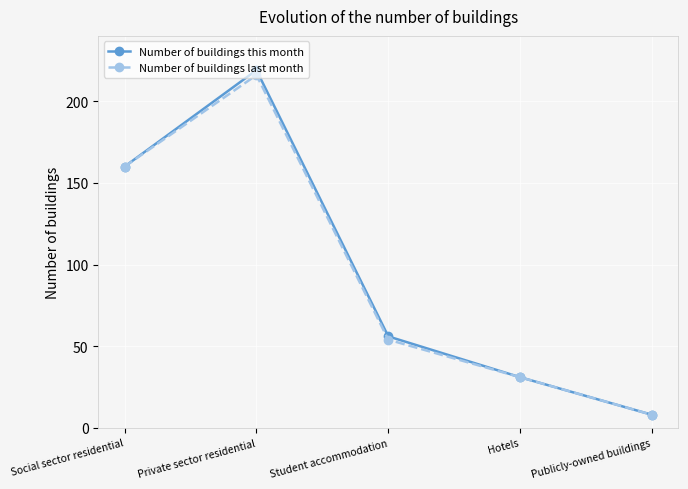

What is the average value of the Number of buildings this month series?

95